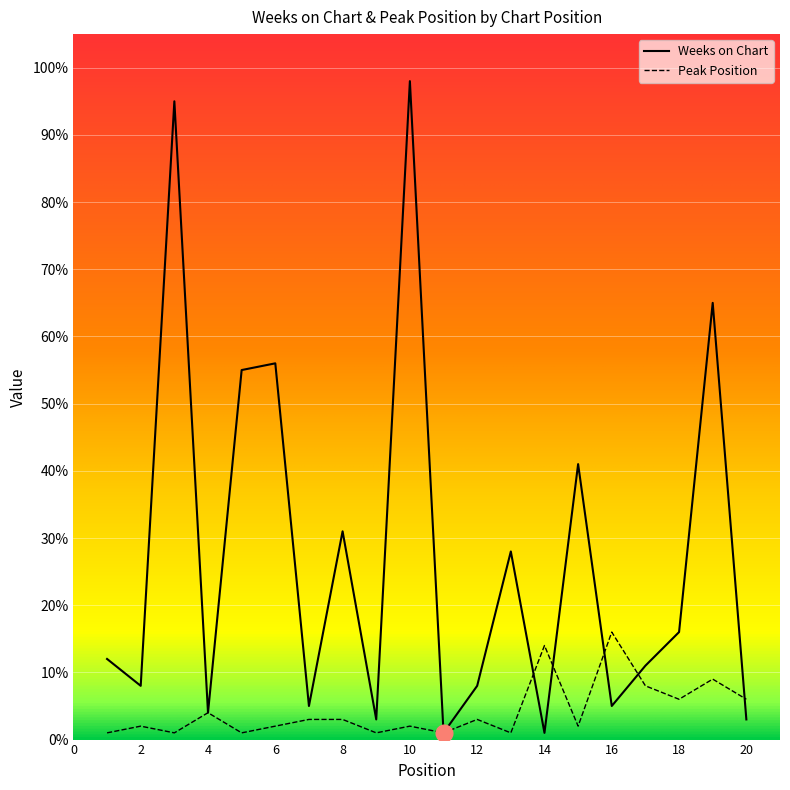

What is the lowest value of the Peak Position series?

1